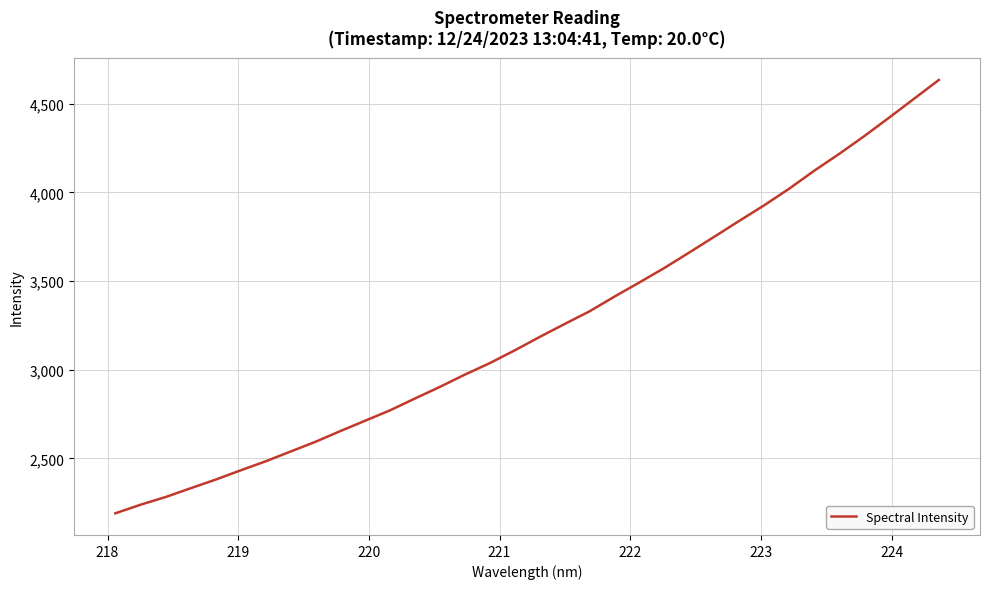

What is the average value?

3240.1